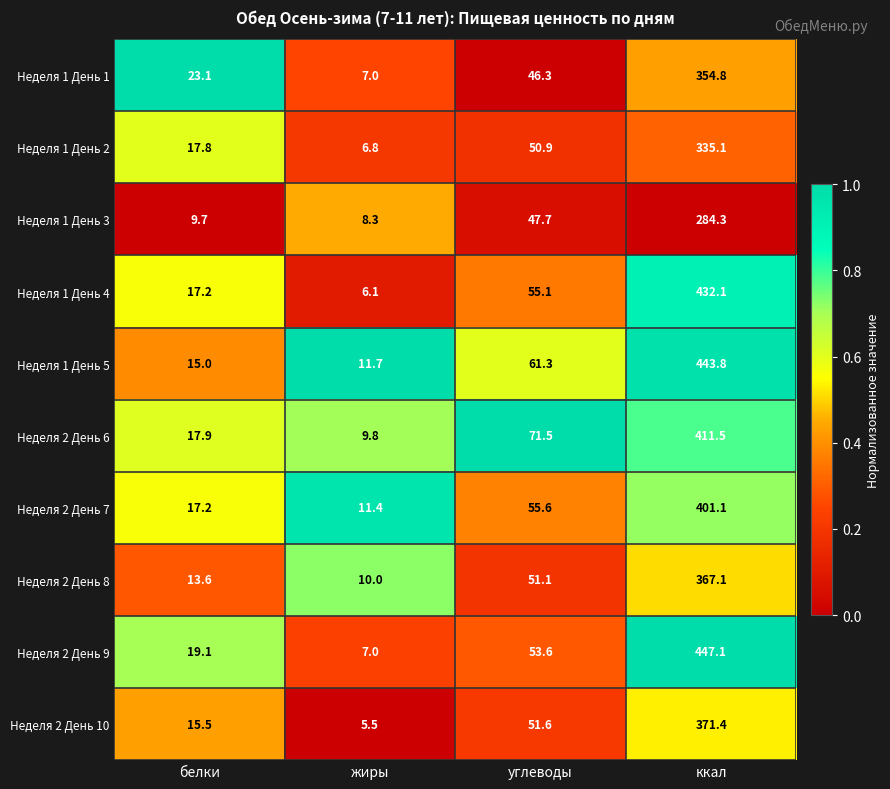

What is the highest value of the Неделя 1 День 5 series?

443.8